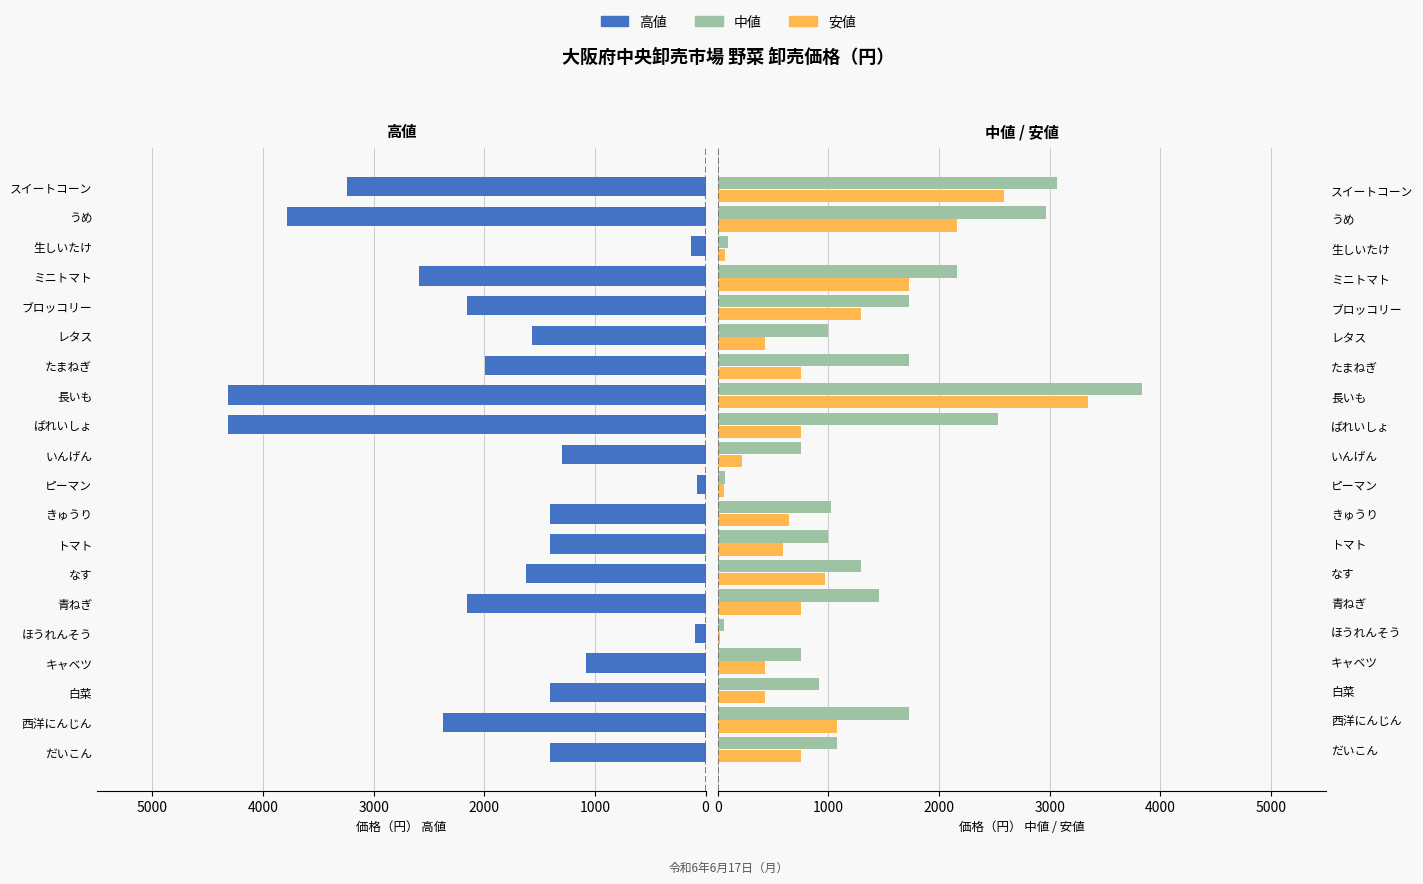

What is the total value across all series at 青ねぎ?

54